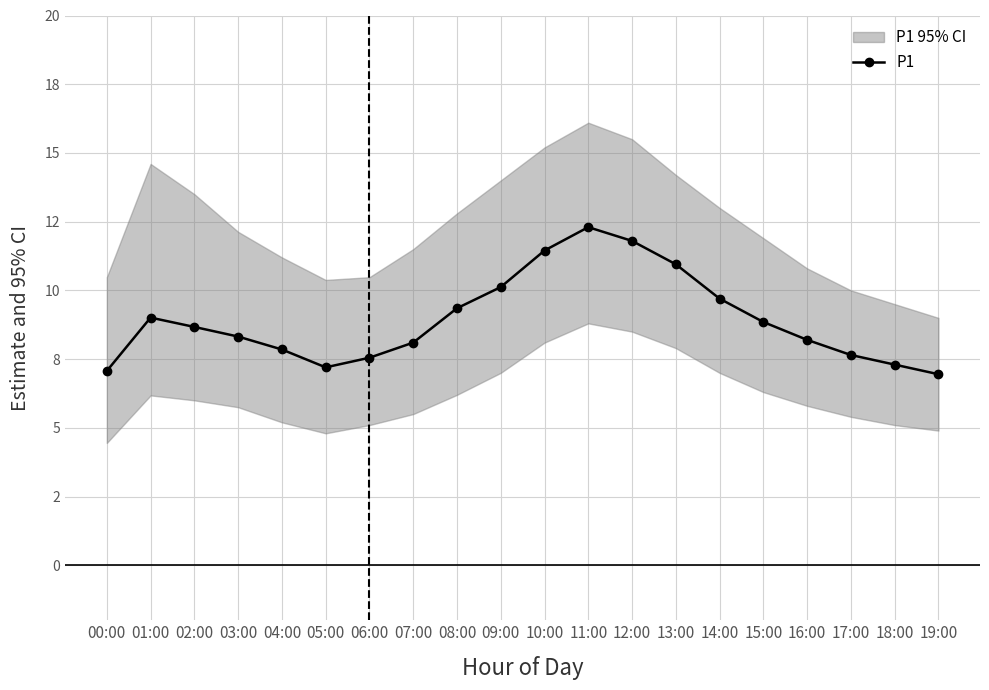

Approximately how many times larger is the value at 00:00 compared to 09:00?

0.7